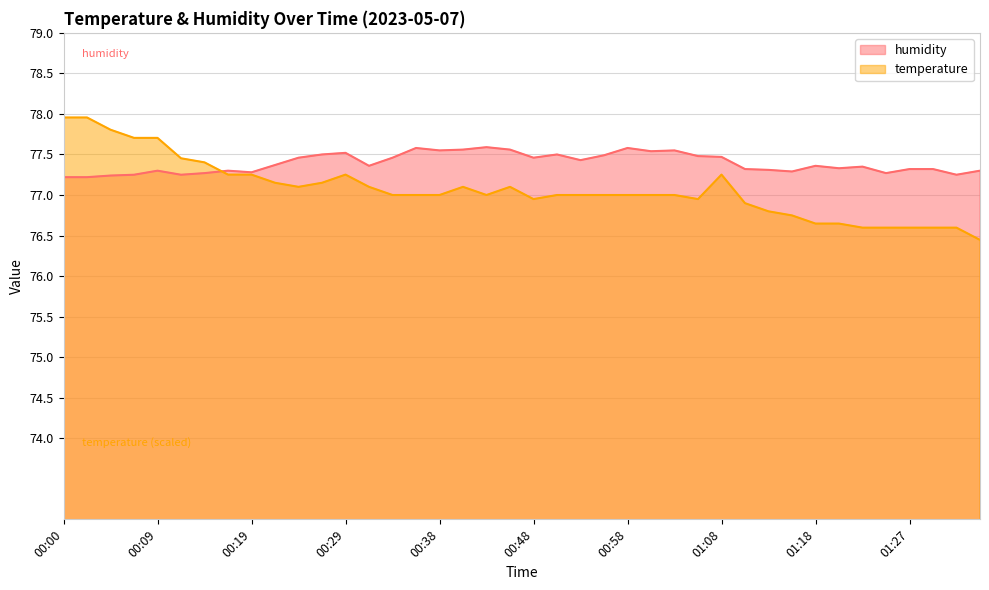

How many lines are shown in the chart?

2